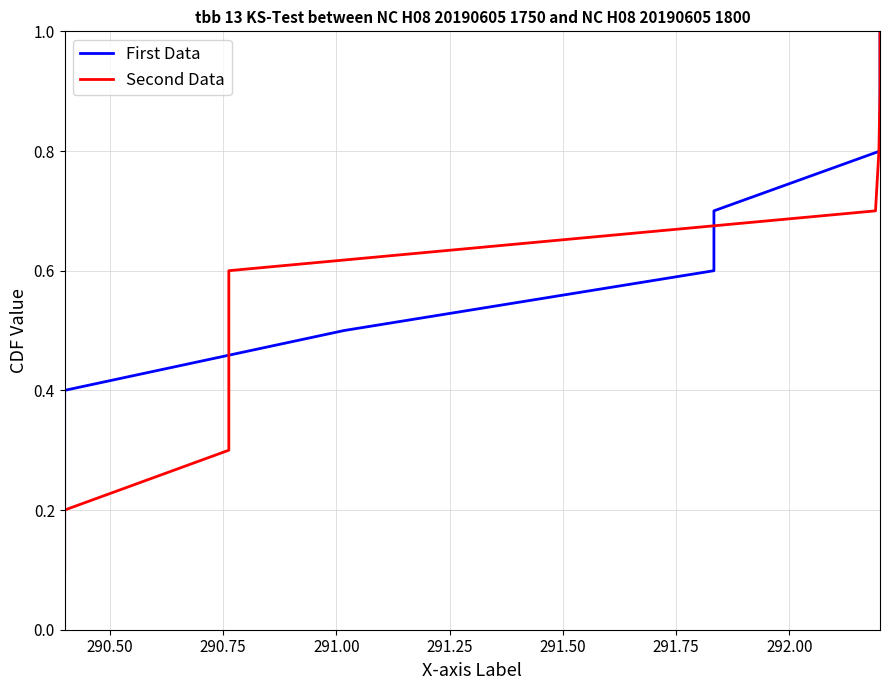

Count the Second Data values in the range 0 to 1.

10